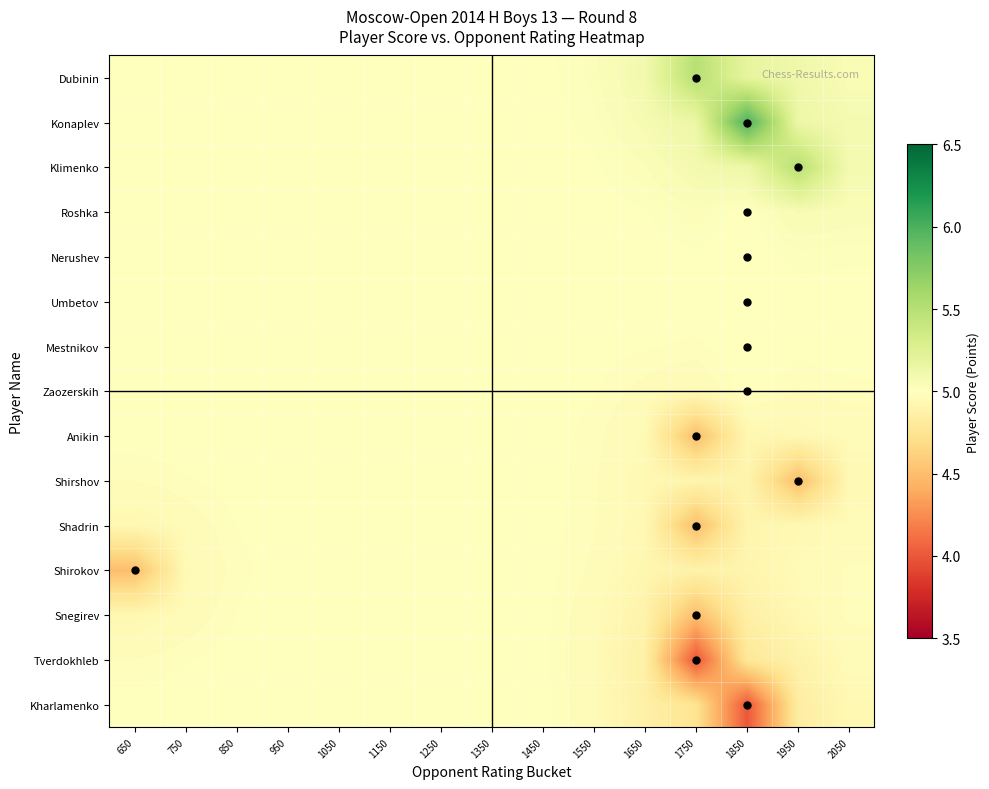

Between 1850 and 2050, which series saw the biggest shift?

Kharlamenko